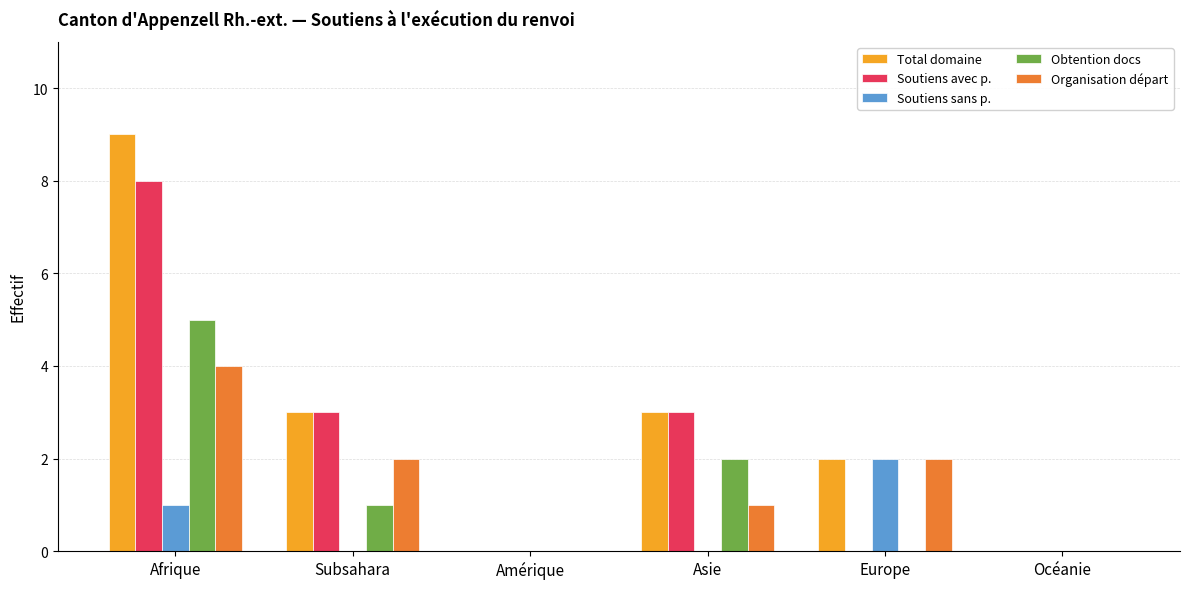

Reading left to right, list all the values displayed in this chart.

Total domaine: Afrique=9	Subsahara=3	Amérique=0	Asie=3	Europe=2	Océanie=0
Soutiens avec p.: Afrique=8	Subsahara=3	Amérique=0	Asie=3	Europe=0	Océanie=0
Soutiens sans p.: Afrique=1	Subsahara=0	Amérique=0	Asie=0	Europe=2	Océanie=0
Obtention docs: Afrique=5	Subsahara=1	Amérique=0	Asie=2	Europe=0	Océanie=0
Organisation départ: Afrique=4	Subsahara=2	Amérique=0	Asie=1	Europe=2	Océanie=0